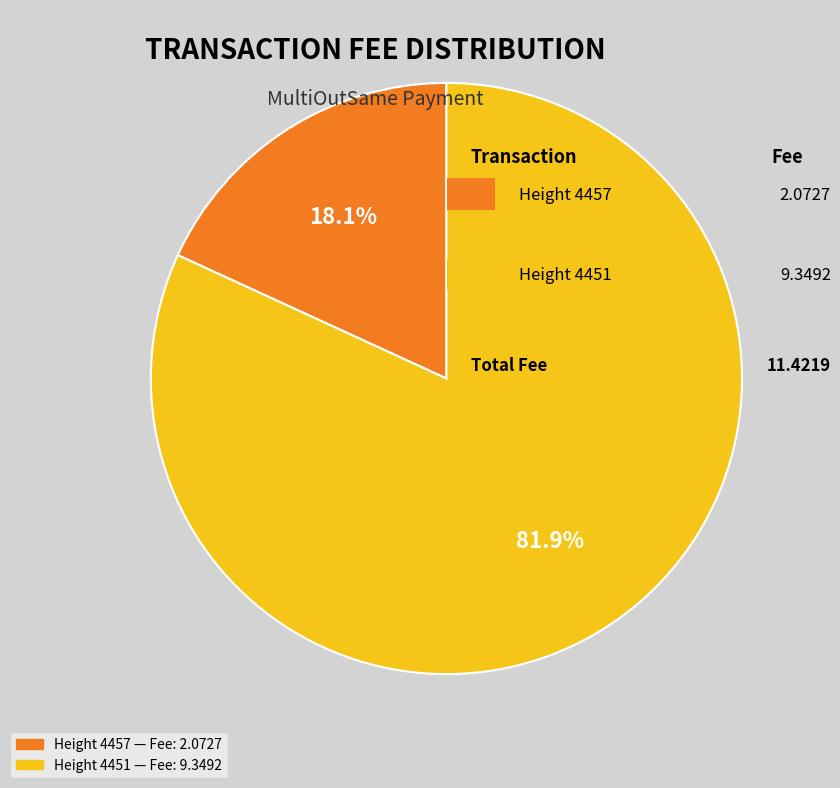

To the nearest percent, what portion does Height 4457 represent?

18%